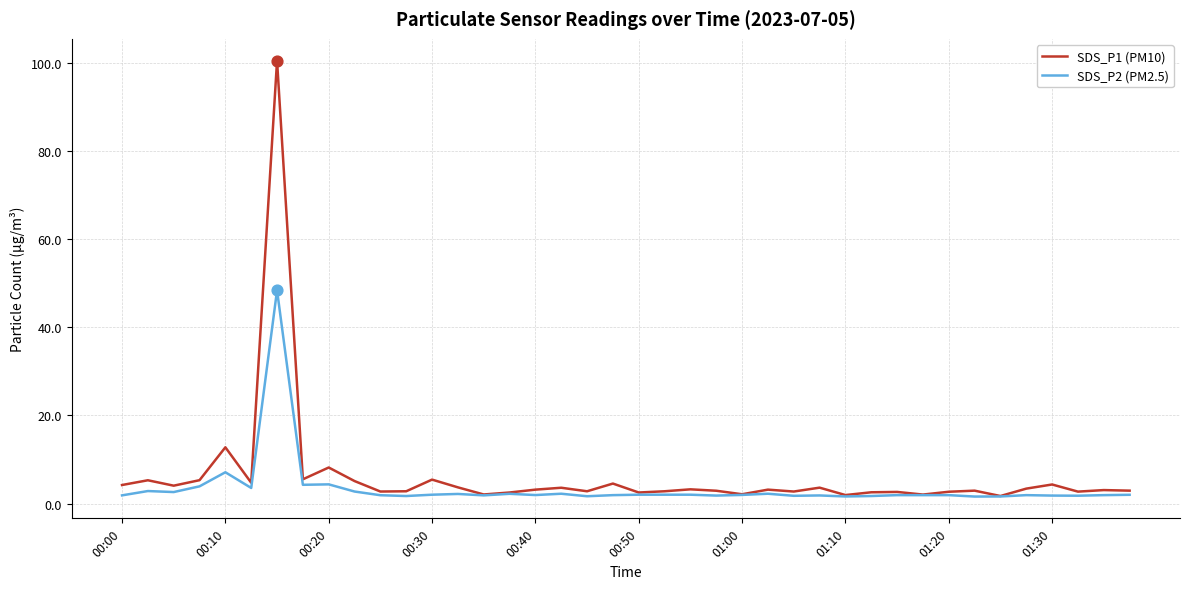

What are all the series names shown in the legend?

SDS_P1 (PM10), SDS_P2 (PM2.5)